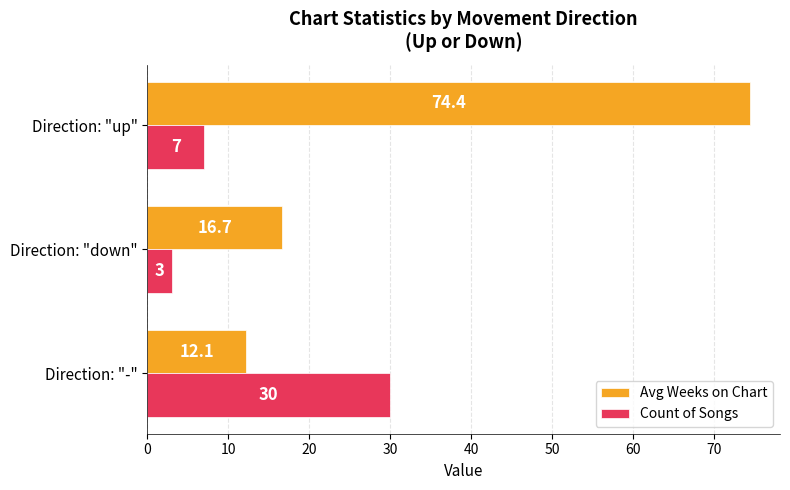

The Count of Songs series shows 10.6 at Direction: "up". True or false?

False